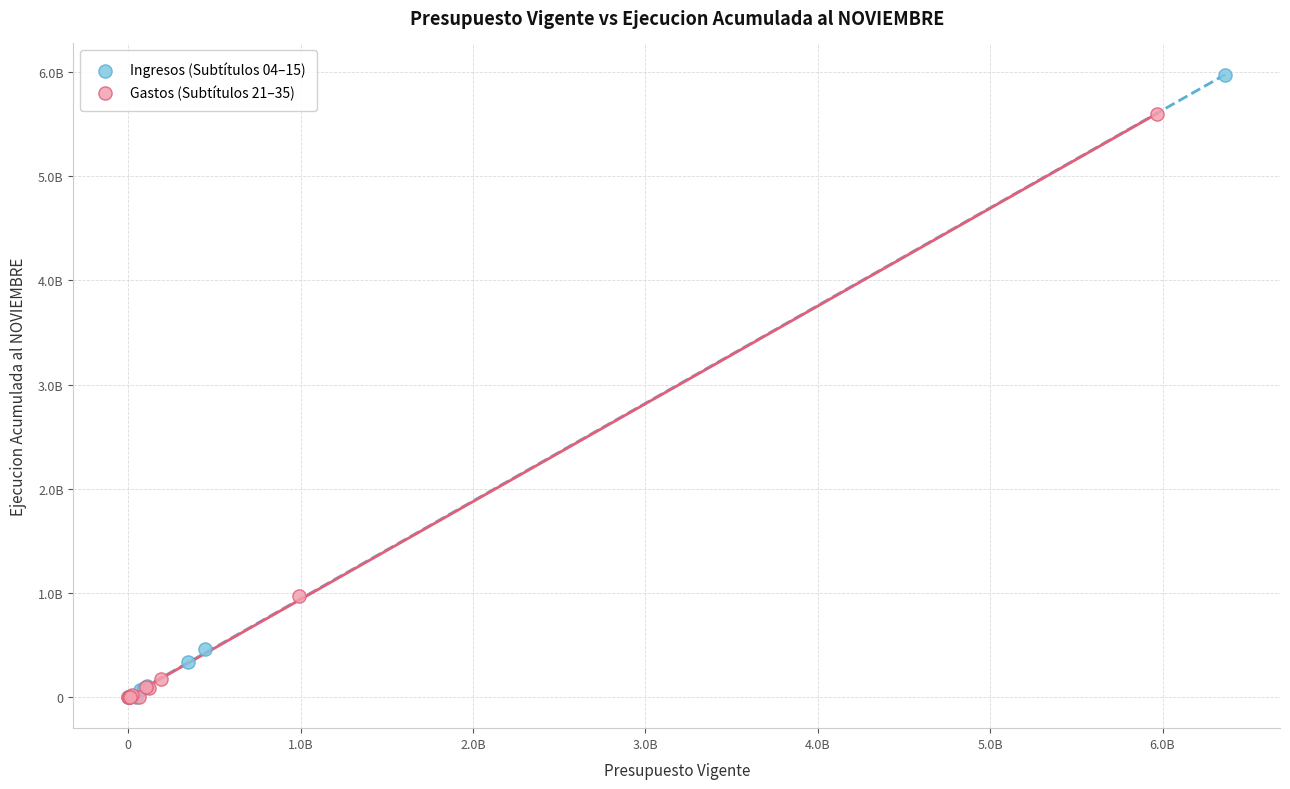

Which series reaches the maximum Y coordinate?

Ingresos (Subtítulos 04–15)